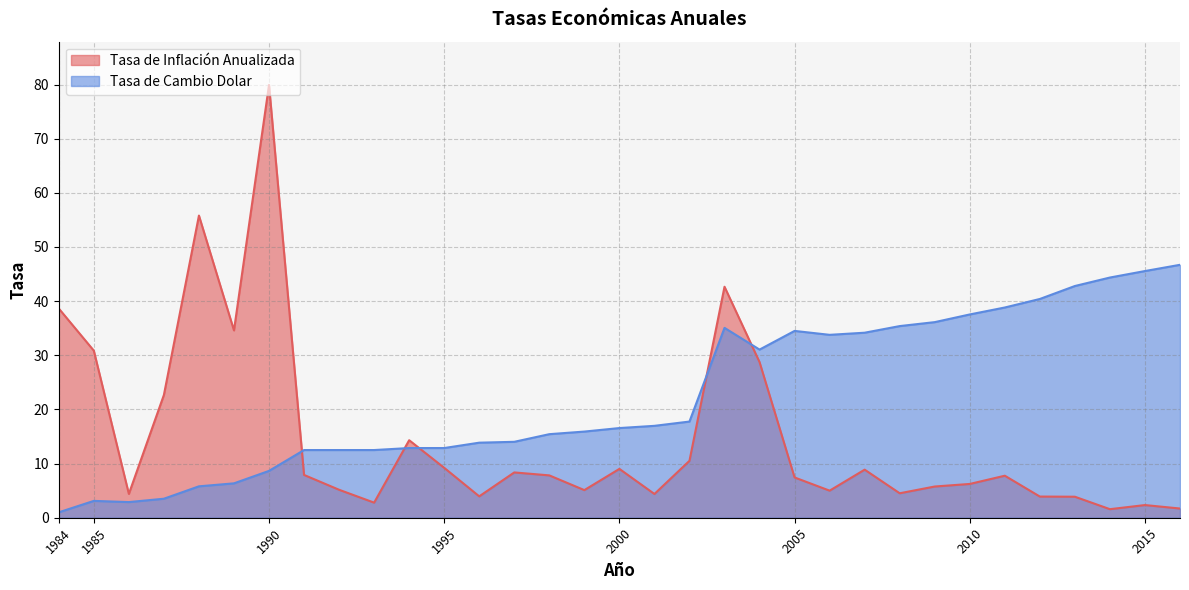

Where is Tasa de Cambio Dolar nearest to the value 23?

2002